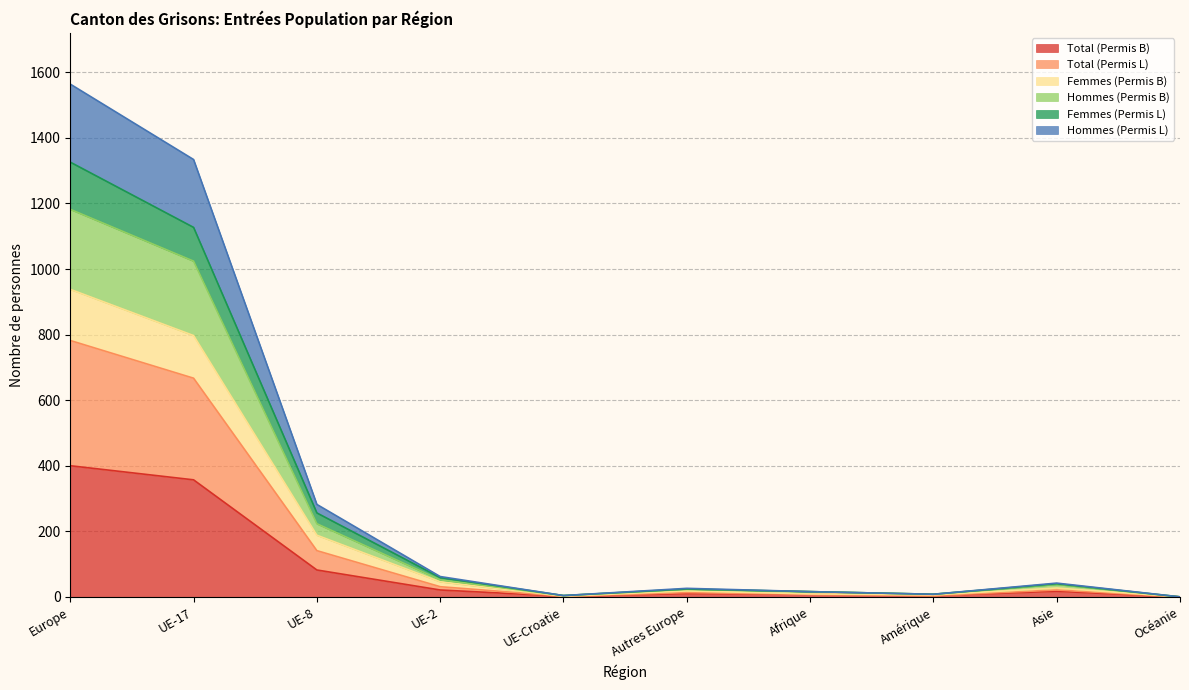

True or false: Hommes (Permis B) and Femmes (Permis L) intersect in this chart.

False